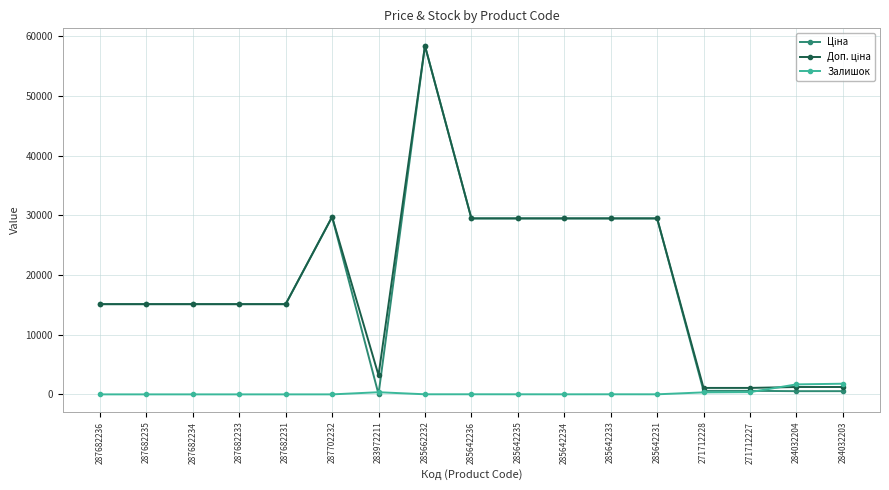

What is the highest value of the Залишок series?

1786.0